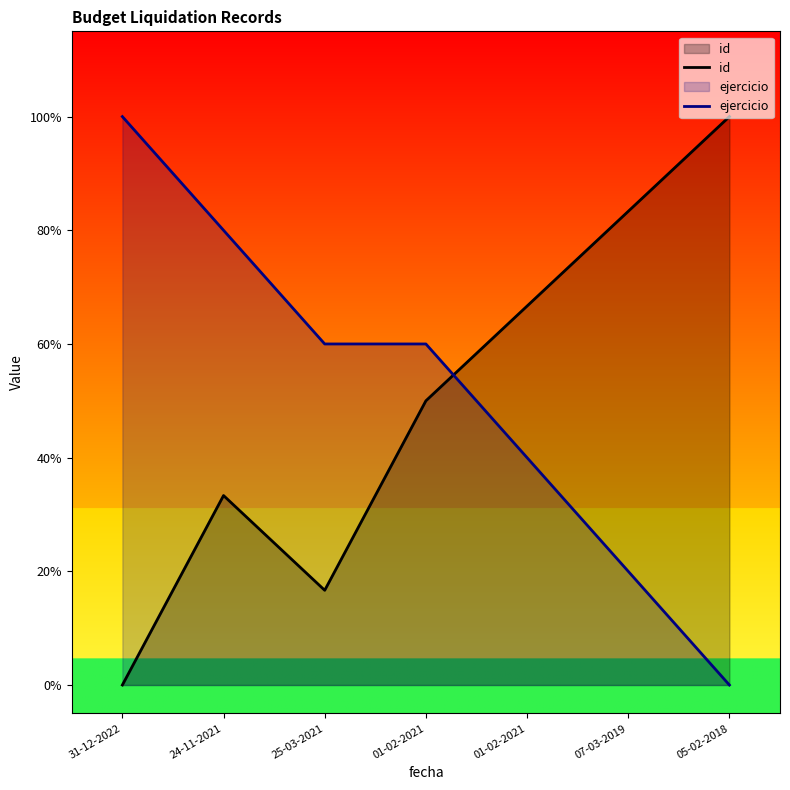

Rank the categories by id value from highest to lowest.

05-02-2018, 07-03-2019, 01-02-2021, 01-02-2021, 24-11-2021, 25-03-2021, 31-12-2022